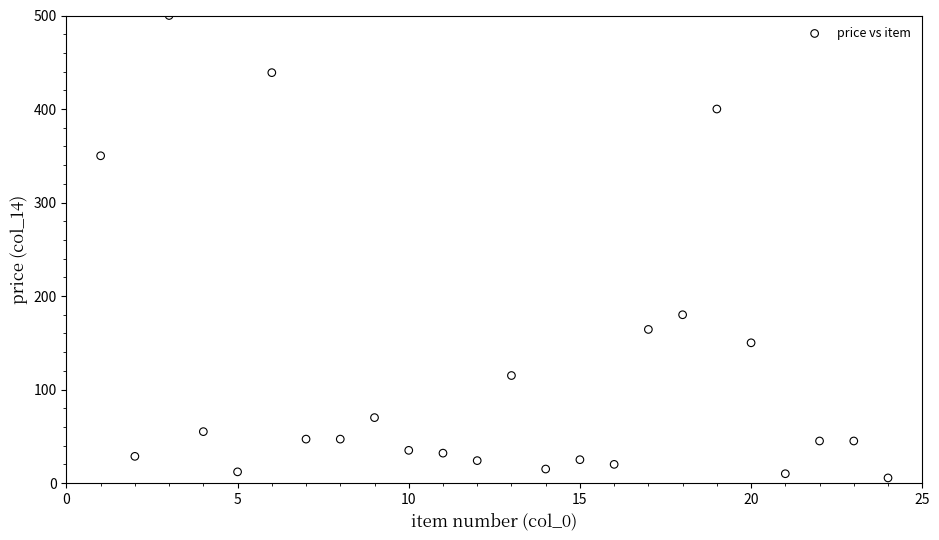

What is the range of X values (max minus min)?

23.0